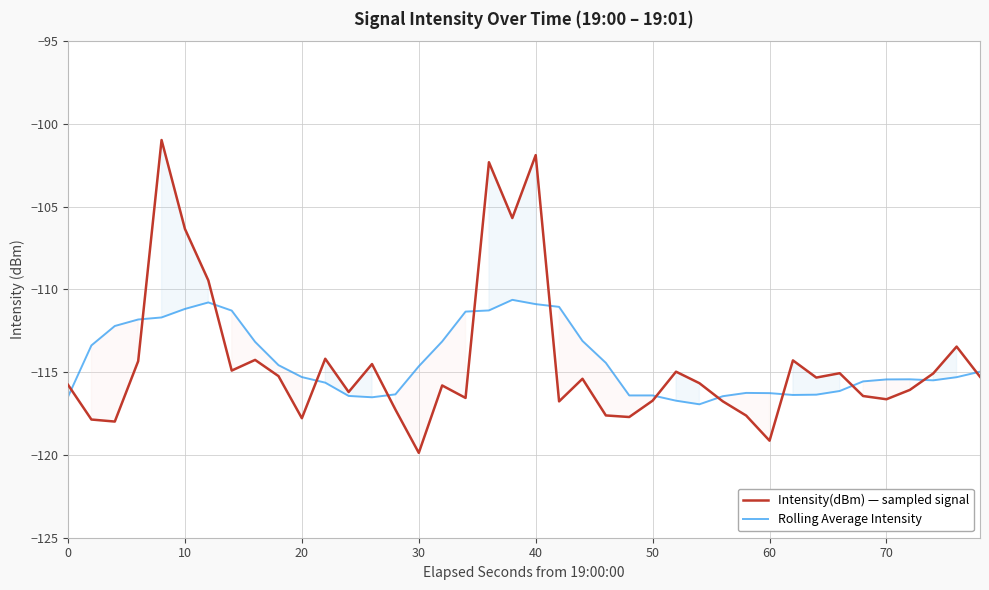

What is the lowest value of the Rolling Average Intensity series?

-116.9